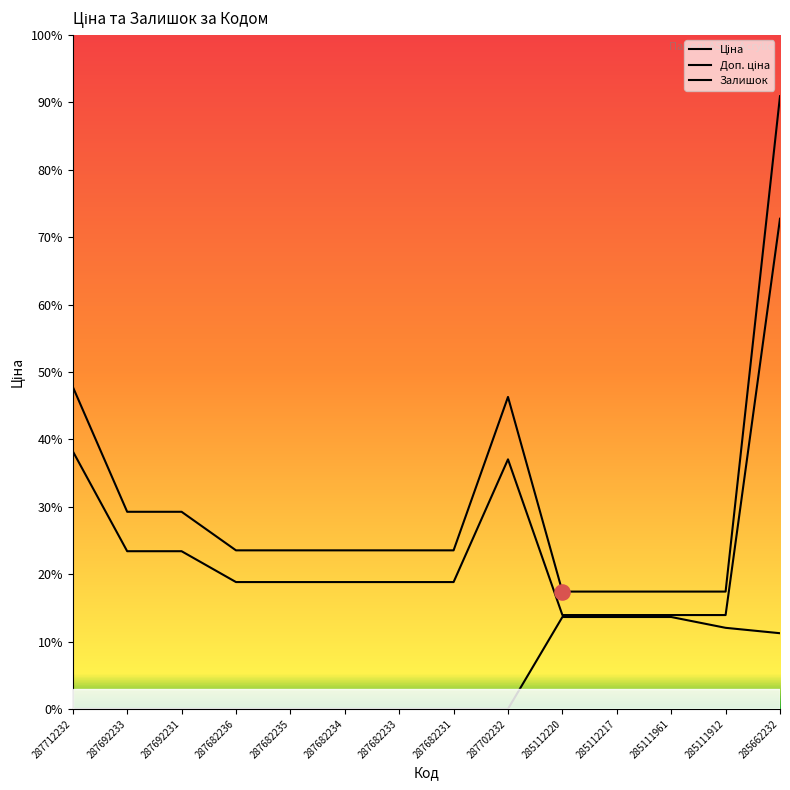

Is the value of Залишок at 285112220 greater than the value of Доп. ціна at 287682236?

No